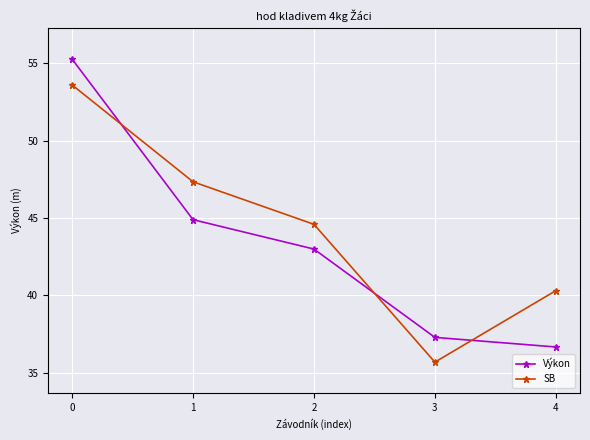

What are all the series names shown in the legend?

Výkon, SB